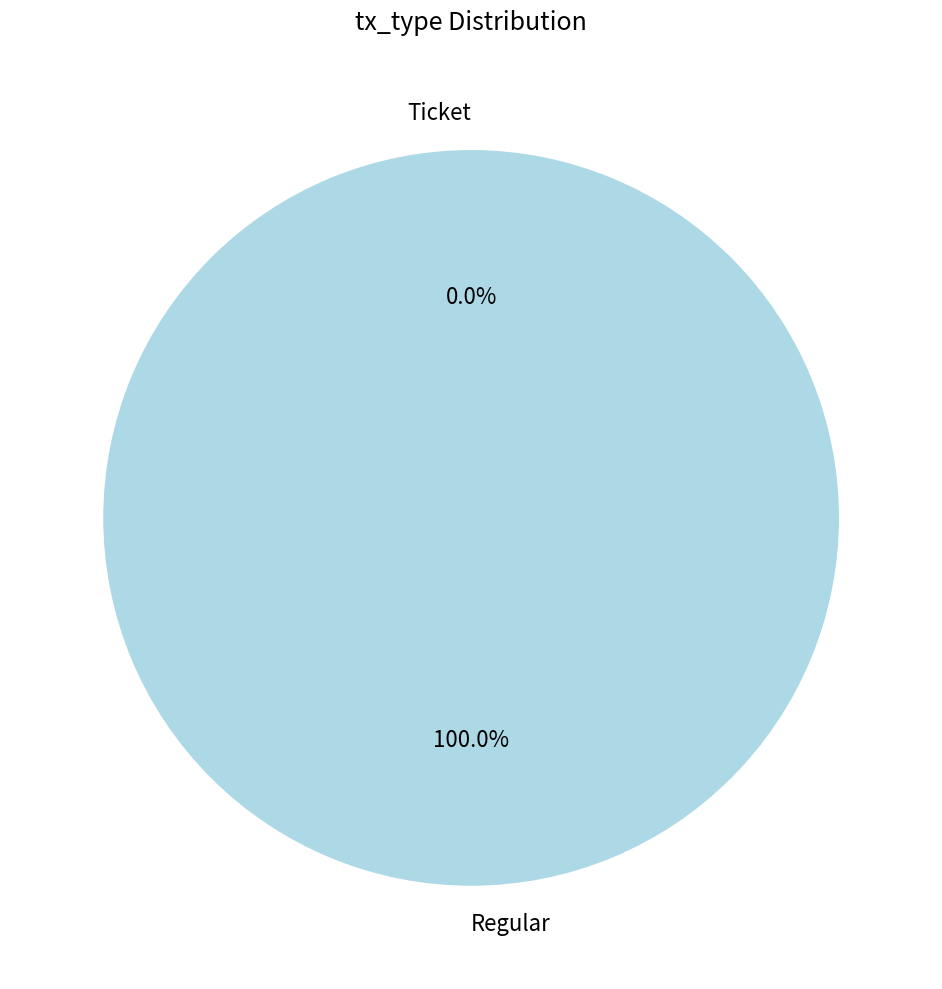

To the nearest percent, what is the difference between the largest and smallest slice percentages?

100%